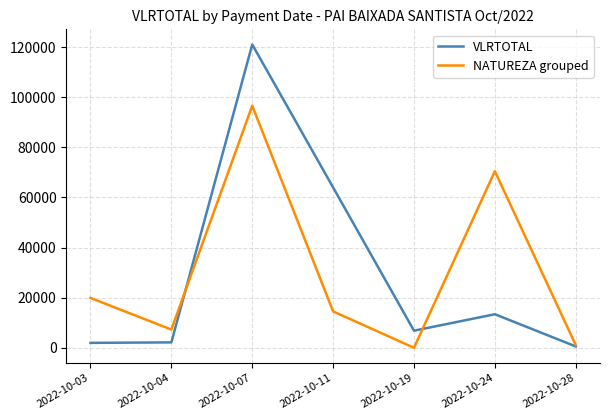

Which series has the largest range (max minus min)?

VLRTOTAL